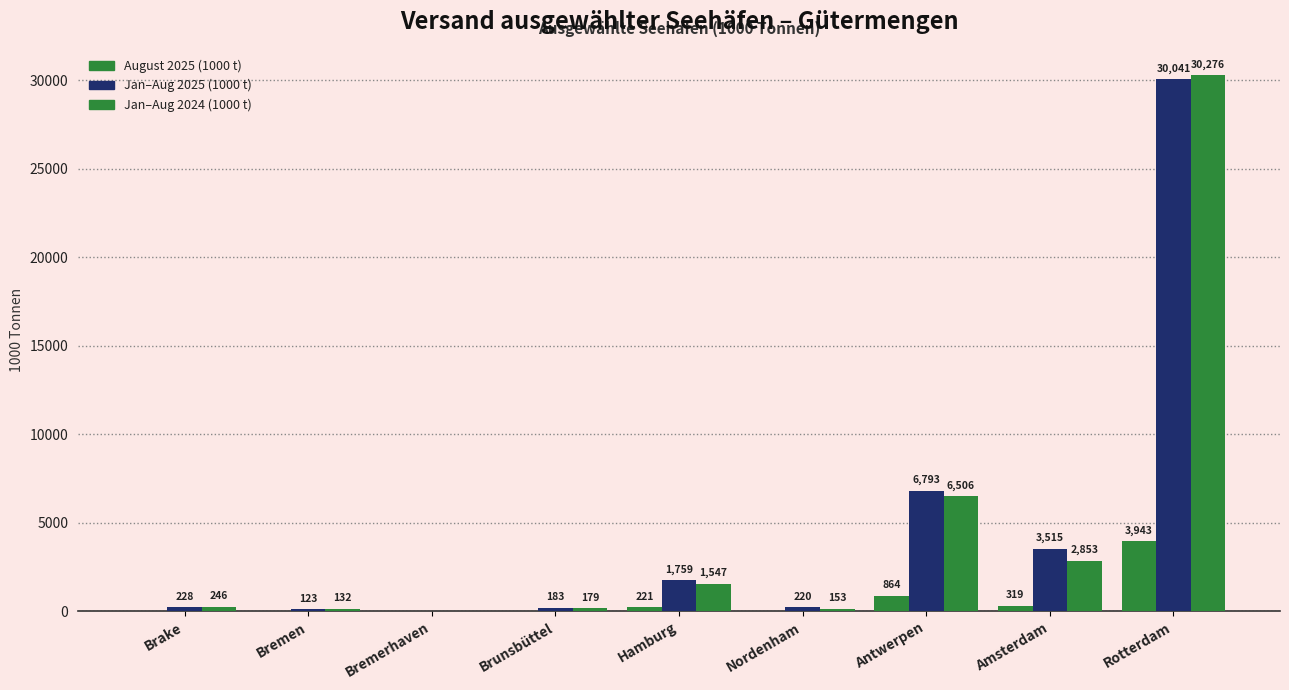

What position from the right is Bremen?

8